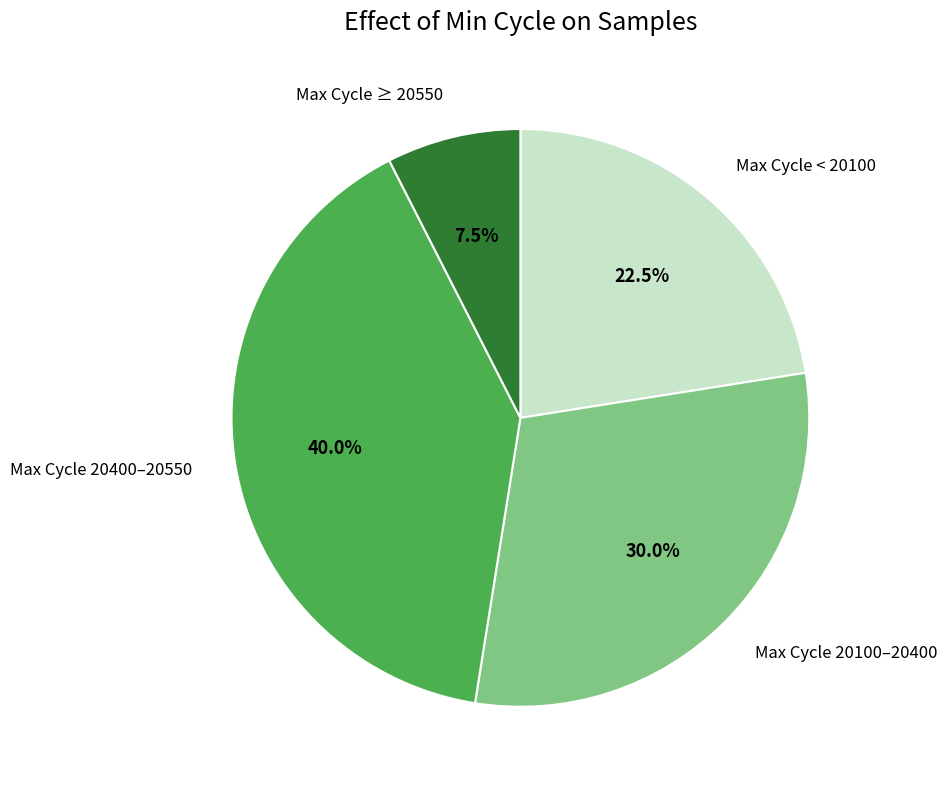

What is the total percentage of Max Cycle 20100–20400 and Max Cycle ≥ 20550?

37.5%